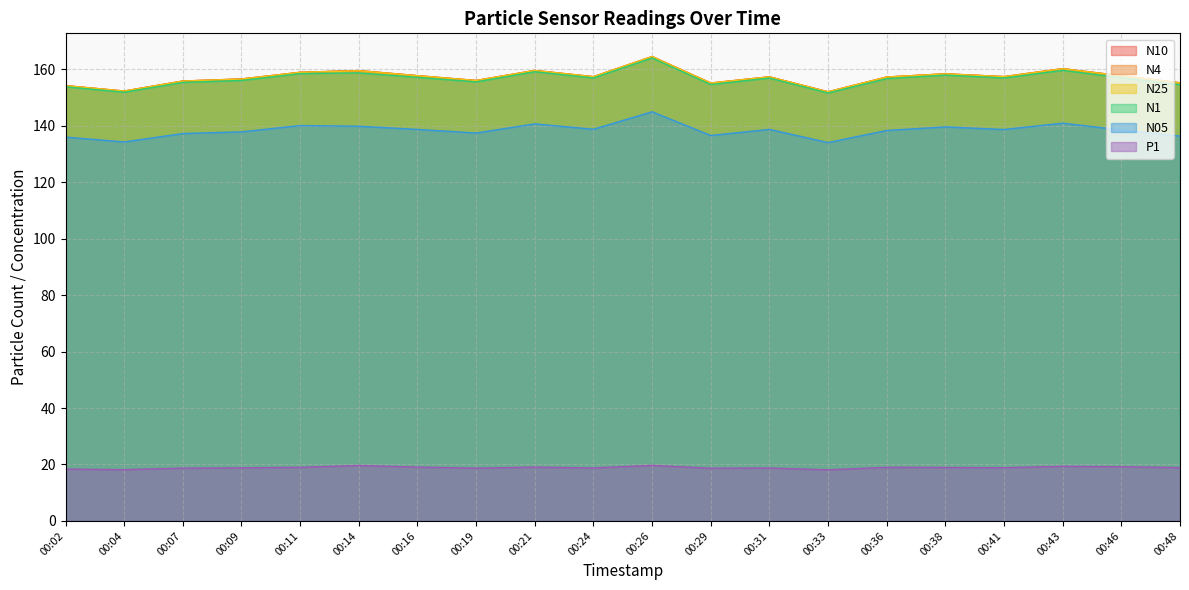

True or false: N4 has a value of 152.0 at 00:33.

True